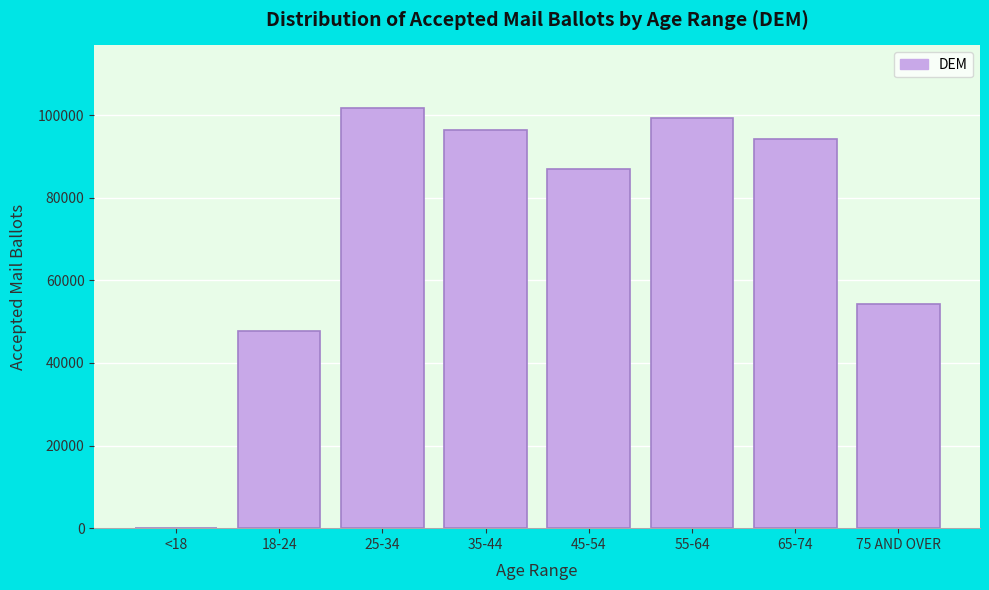

Reading left to right, list all the values displayed in this chart.

<18=94	18-24=47623	25-34=101641	35-44=96442	45-54=87072	55-64=99397	65-74=94336	75 AND OVER=54370